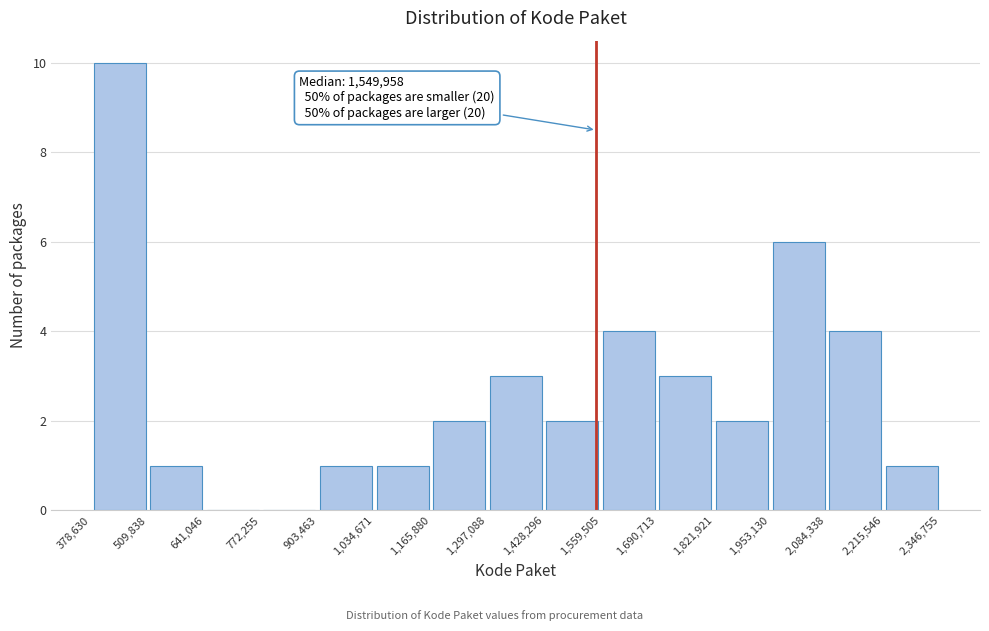

Which range on the x-axis has the tallest bar?

378,630 to 509,838